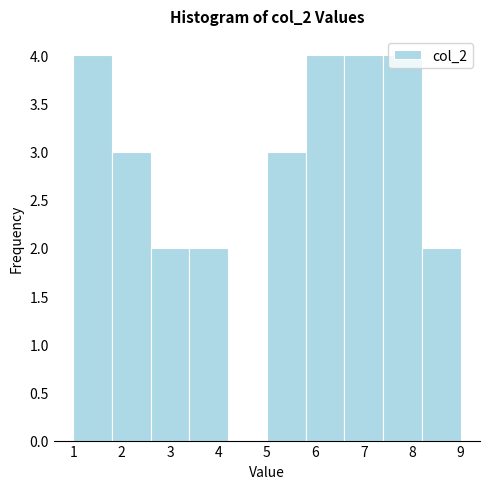

Reading left to right, list every bar in this chart as the range it spans on the x-axis followed by its height. The values are not printed on the chart, so give them approximately, as read against the axis.

1.0 to 1.8: 4
1.8 to 2.6: 3
2.6 to 3.4: 2
3.4 to 4.2: 2
4.2 to 5.0: 0
5.0 to 5.8: 3
5.8 to 6.6: 4
6.6 to 7.4: 4
7.4 to 8.2: 4
8.2 to 9.0: 2